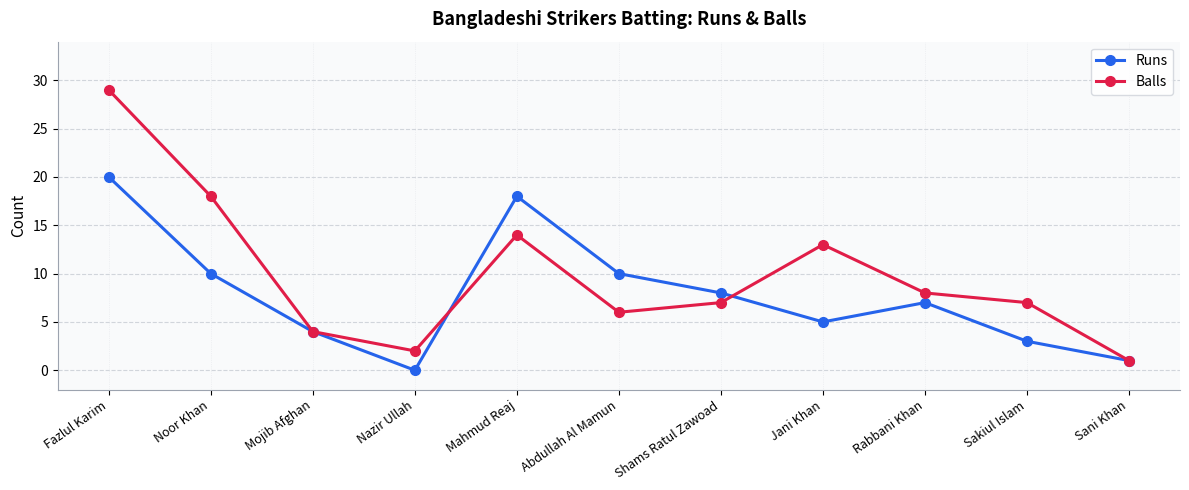

Rank the series at Sakiul Islam from lowest to highest value.

Runs, Balls